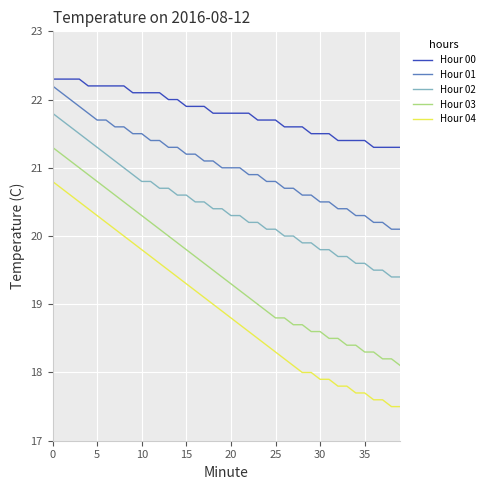

True or false: Hour 02 and Hour 04 intersect in this chart.

False